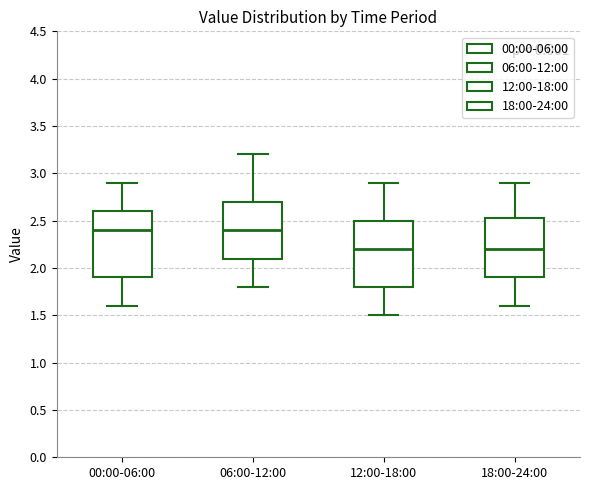

Reading left to right, transcribe this box plot: for each box, give where its median line is, the range the box spans, and where its two whiskers end, as read against the y-axis. The values are not printed on the chart, so give them approximately, as read against the axis.

00:00-06:00: median 2.40, box 1.90 to 2.60, whiskers 1.60 to 2.90
06:00-12:00: median 2.40, box 2.10 to 2.70, whiskers 1.80 to 3.20
12:00-18:00: median 2.20, box 1.80 to 2.50, whiskers 1.50 to 2.90
18:00-24:00: median 2.20, box 1.90 to 2.55, whiskers 1.60 to 2.90